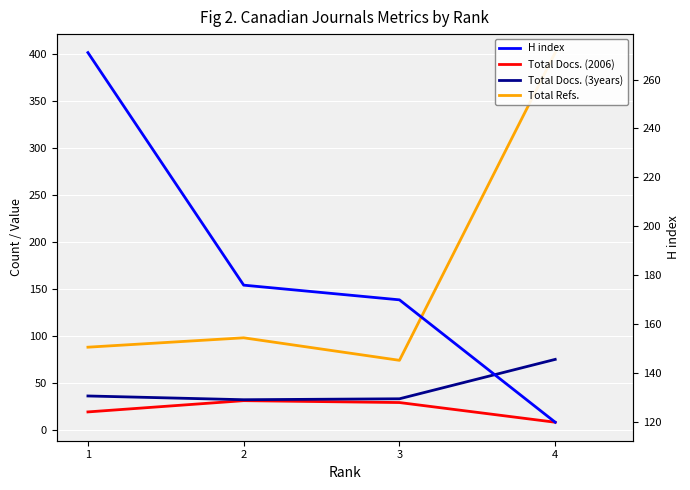

Does the chart display data point markers on the line(s)?

No